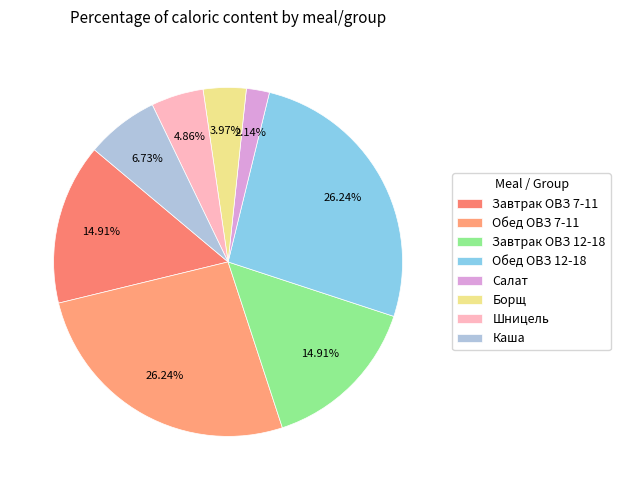

How many slices are in this pie chart?

8